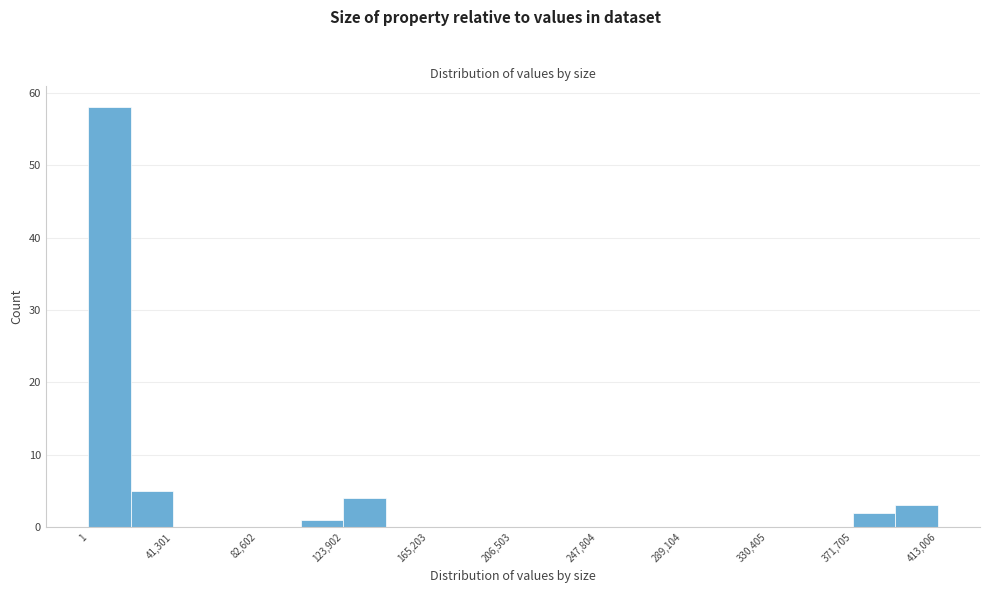

Reading left to right, transcribe this chart: for each bar, give the range it covers on the x-axis and its height. Neither the bar edges nor the heights are printed on the chart, so give them approximately, as read against the axes.

0 to 20000: 58
20000 to 40000: 5
40000 to 60000: 0
60000 to 85000: 0
85000 to 105000: 0
105000 to 125000: 1
125000 to 145000: 4
145000 to 165000: 0
165000 to 185000: 0
185000 to 205000: 0
205000 to 225000: 0
225000 to 250000: 0
250000 to 270000: 0
270000 to 290000: 0
290000 to 310000: 0
310000 to 330000: 0
330000 to 350000: 0
350000 to 370000: 0
370000 to 390000: 2
390000 to 415000: 3